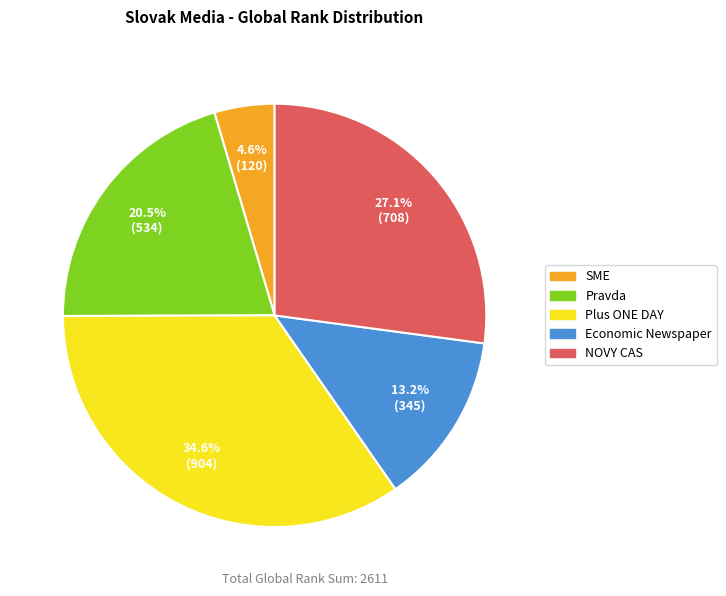

Does Plus ONE DAY represent more than half of the total?

No